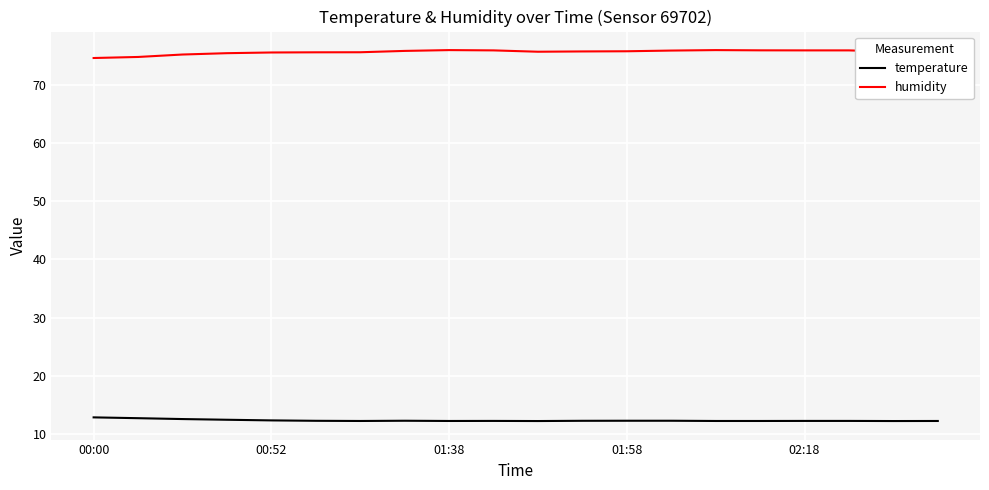

Which series has the largest total across all categories?

humidity